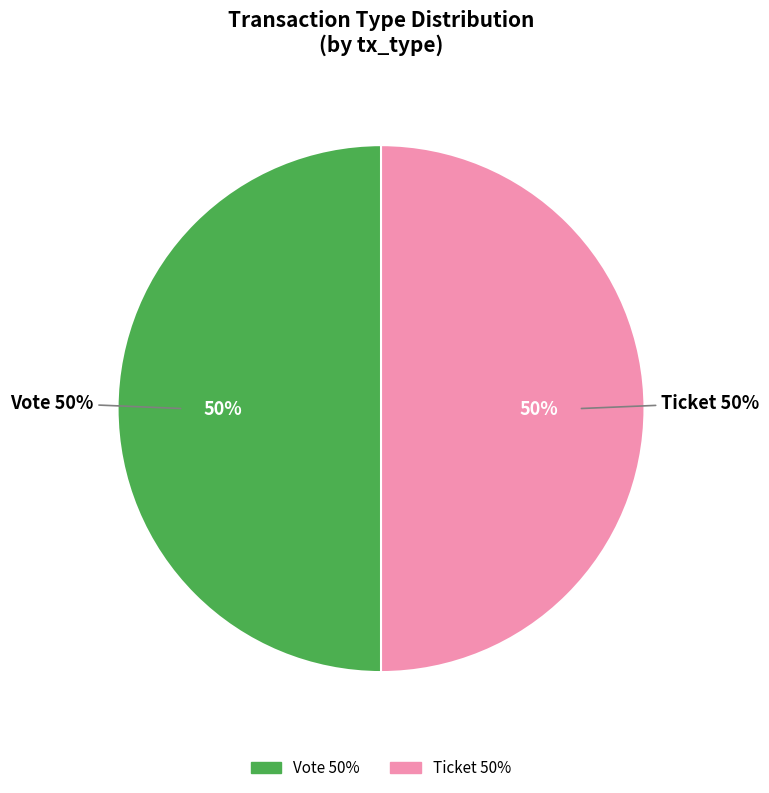

Which category has the biggest portion of the pie?

Vote (io_index=1)